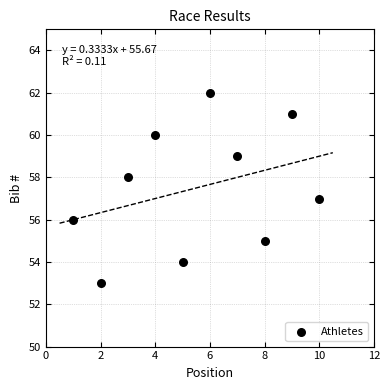

What is the range of X values (max minus min)?

9